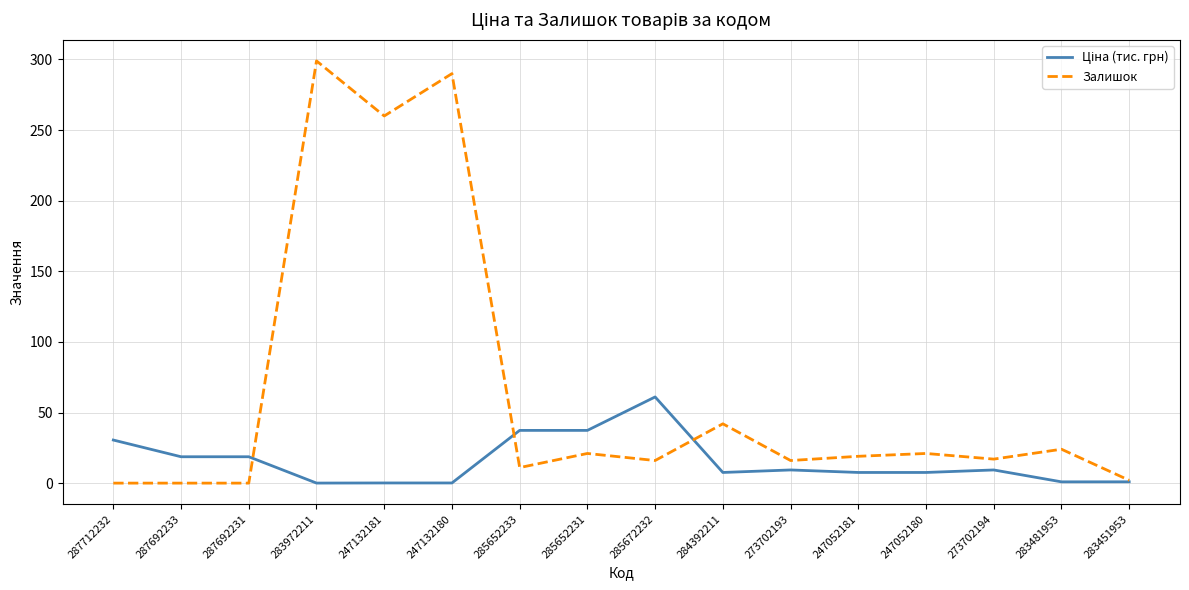

What position from the right is 287692231?

14